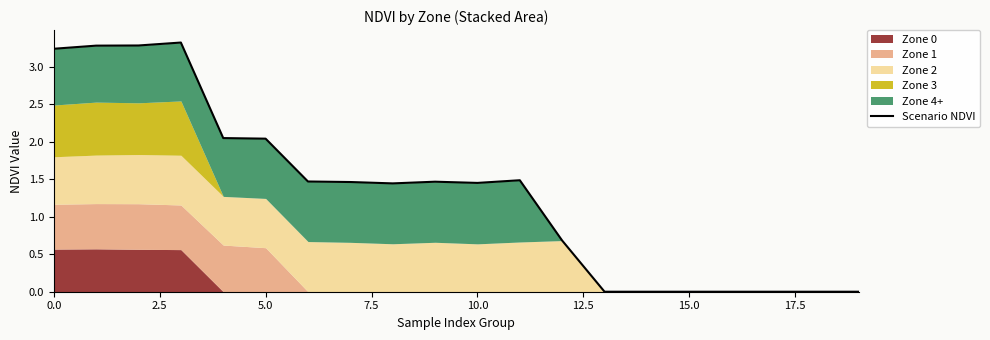

What is the difference between the second highest and minimum values?

3.3